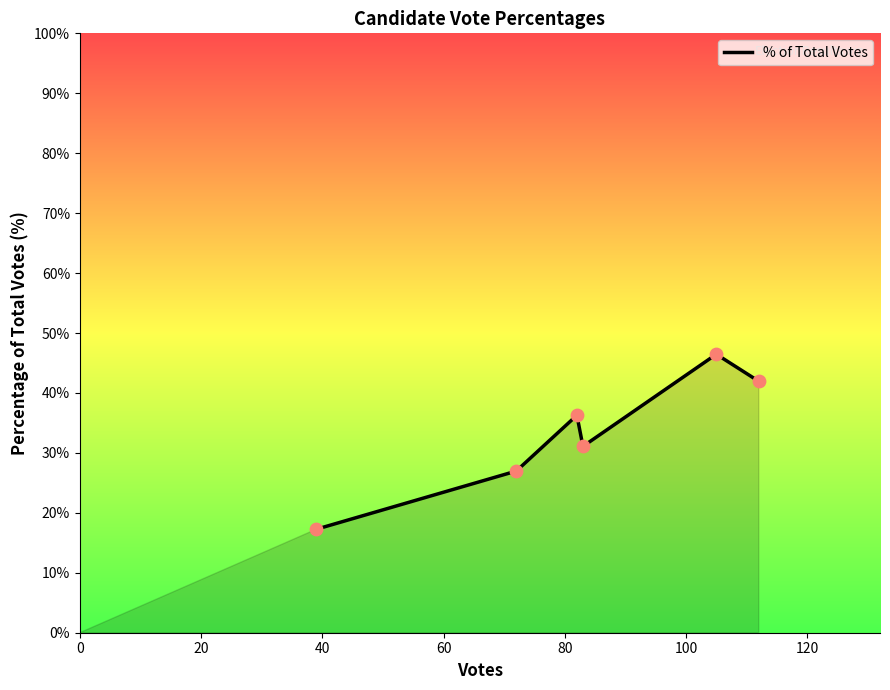

What is the sum of all values?

200.0